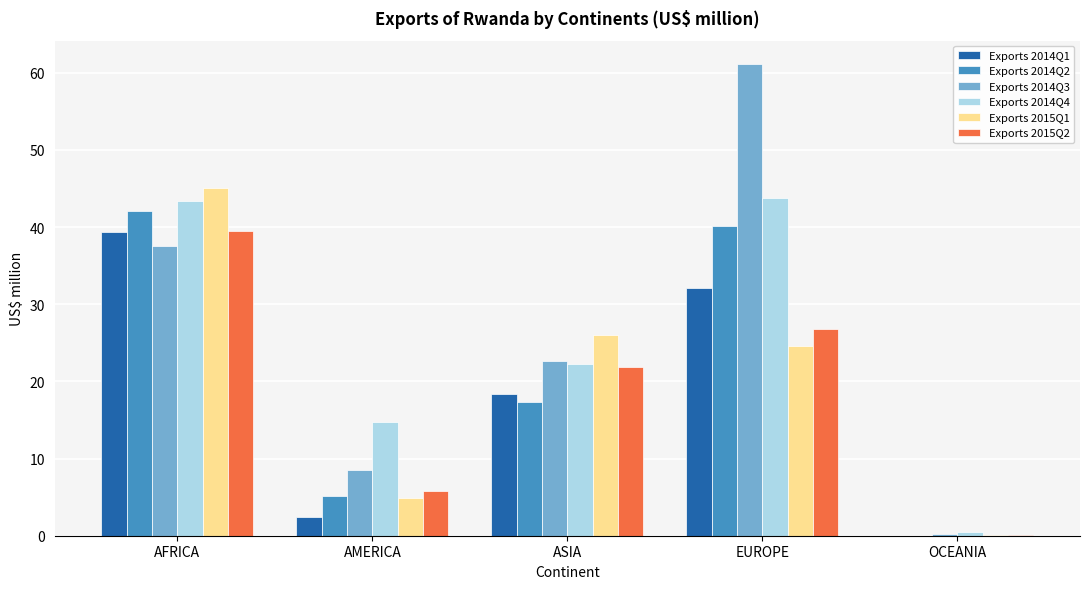

At which category is the sum across all series the highest?

AFRICA